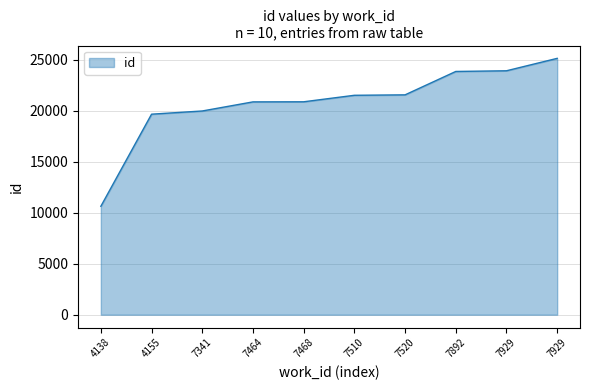

What is the minimum value shown in the chart?

10640